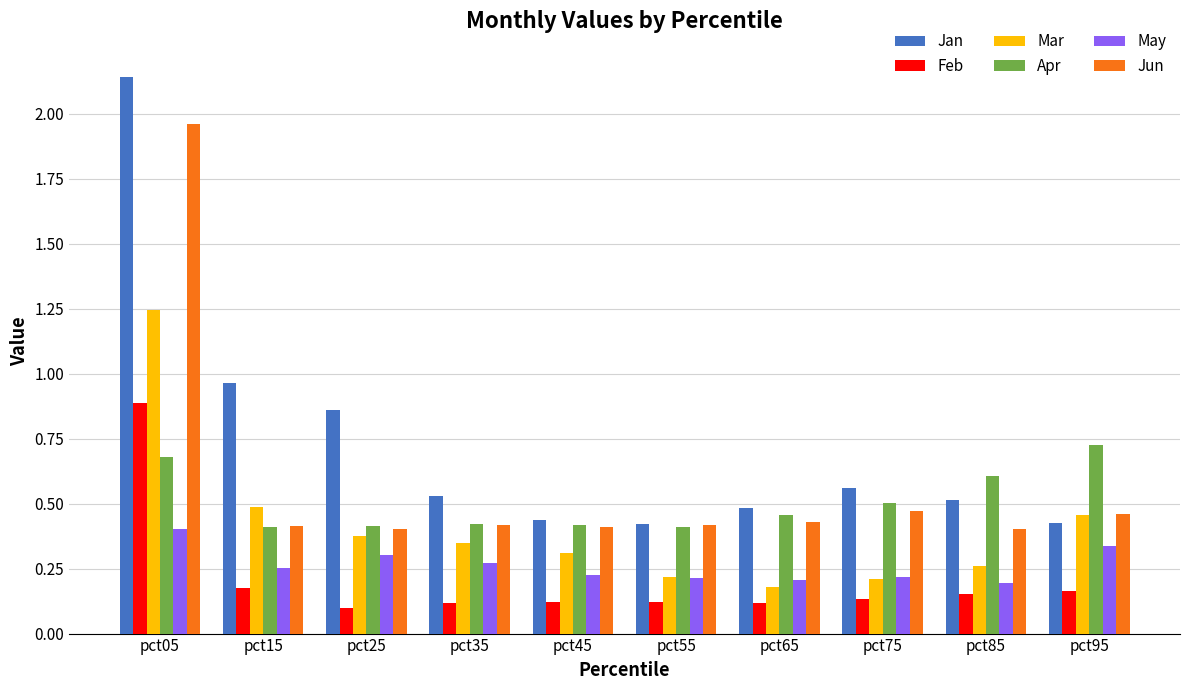

Is the value of Feb at pct75 greater than the value of Jan at pct95?

No